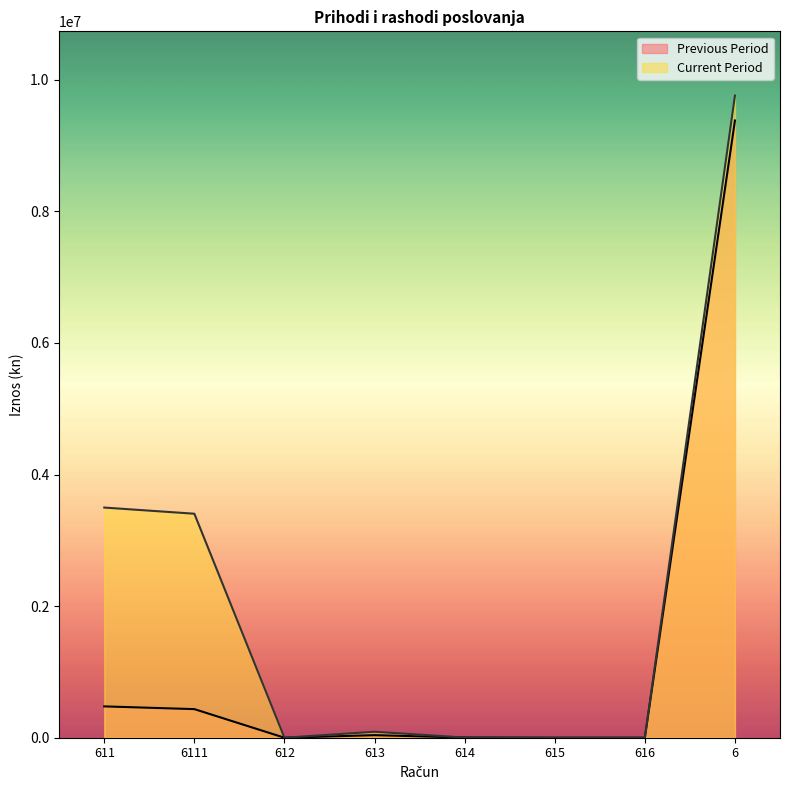

How many data points does each series have?

8